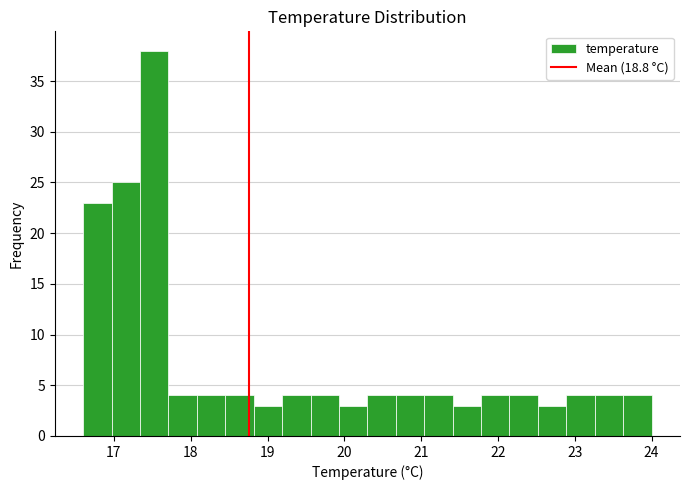

Read against the x-axis, roughly where is the centre of the tallest bar?

17.5